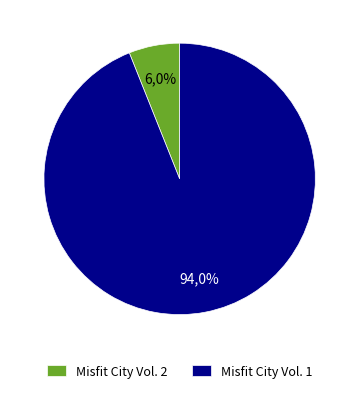

What is the majority slice?

Misfit City Vol. 1